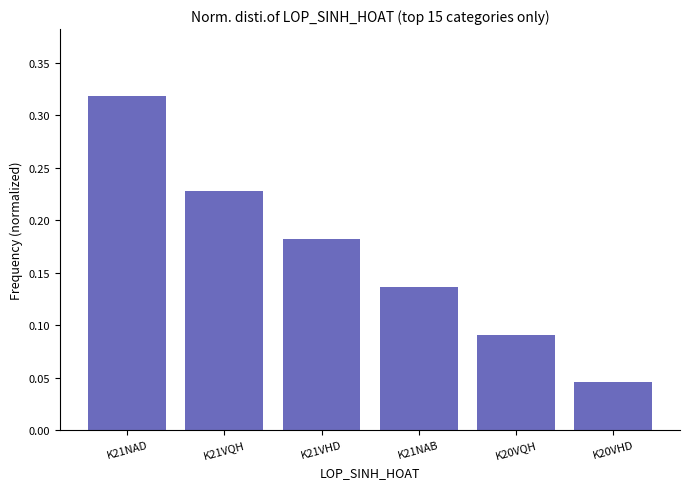

List the labels in order of value, smallest first.

K20VHD, K20VQH, K21NAB, K21VHD, K21VQH, K21NAD